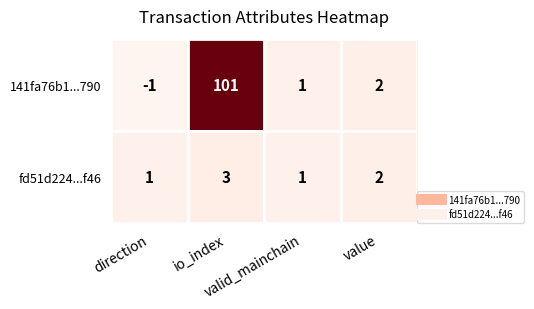

Which series has the largest range (max minus min)?

141fa76b1...790